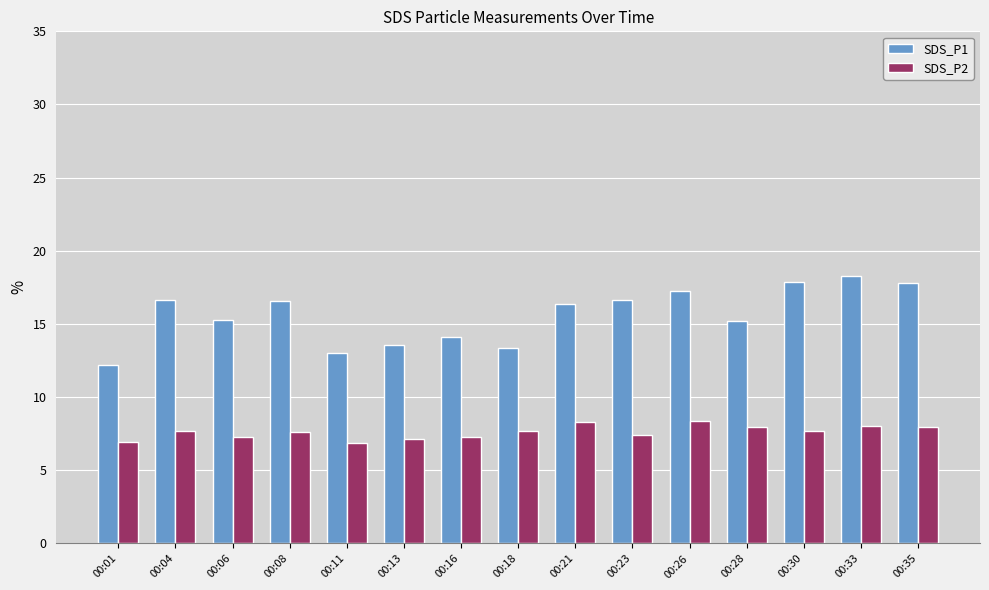

How many data points in SDS_P1 are less than 16?

7